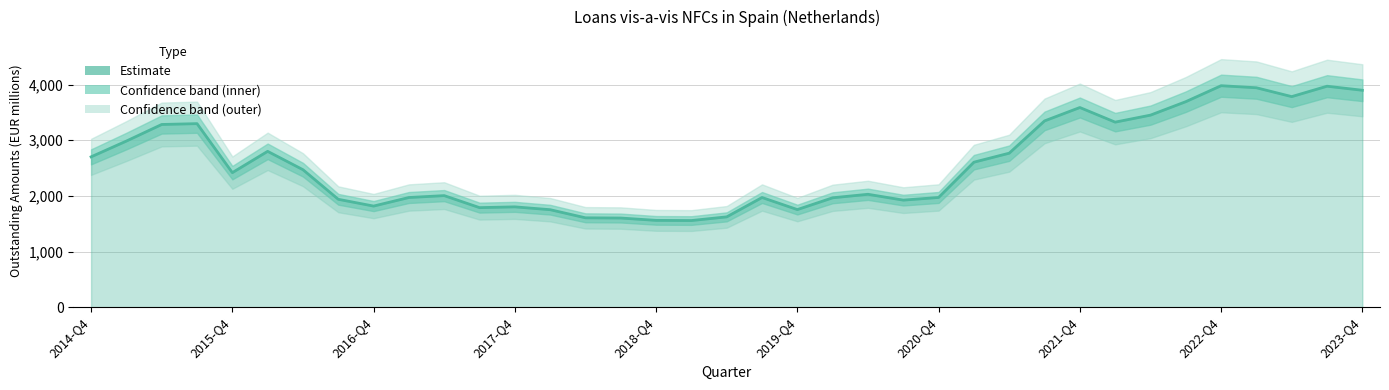

Which has a higher value, 2015-Q3 or 2016-Q1?

2015-Q3